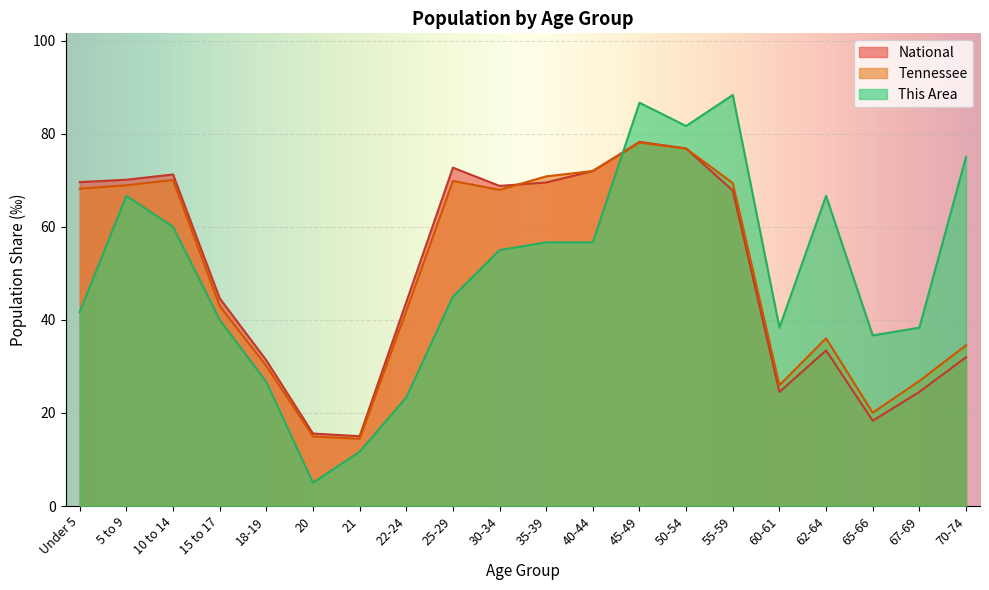

List the series in order of their peak value, lowest first.

Tennessee, National, This Area